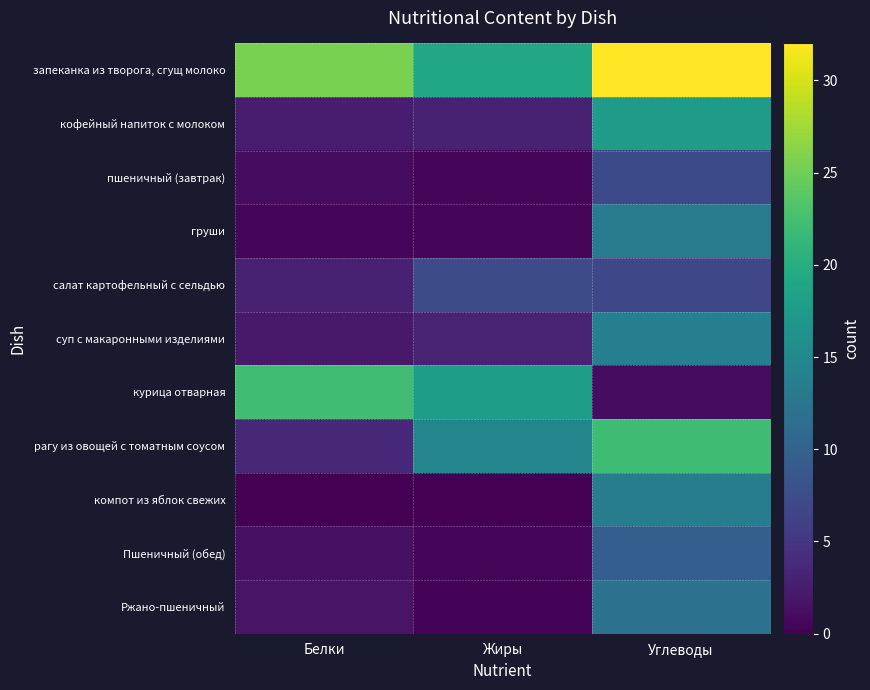

Reading left to right, list all the values displayed in this chart.

запеканка из творога, сгущ молоко: Белки=25.5	Жиры=19.0	Углеводы=32.0
кофейный напиток с молоком: Белки=2.5	Жиры=2.9	Углеводы=17.7
пшеничный (завтрак): Белки=1.0	Жиры=0.4	Углеводы=7.2
груши: Белки=0.5	Жиры=0.5	Углеводы=13.2
салат картофельный с сельдью: Белки=2.9	Жиры=7.3	Углеводы=6.8
суп с макаронными изделиями: Белки=2.2	Жиры=3.2	Углеводы=13.8
курица отварная: Белки=22.2	Жиры=17.9	Углеводы=1.1
рагу из овощей с томатным соусом: Белки=3.6	Жиры=14.5	Углеводы=22.0
компот из яблок свежих: Белки=0.0	Жиры=0.0	Углеводы=13.5
Пшеничный (обед): Белки=1.4	Жиры=0.5	Углеводы=9.6
Ржано-пшеничный: Белки=1.7	Жиры=0.3	Углеводы=11.9